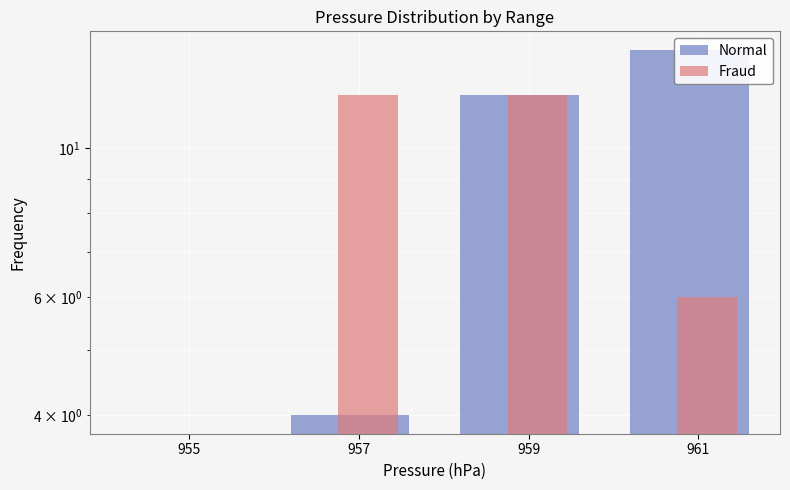

What value does the Normal series have at 959?

12